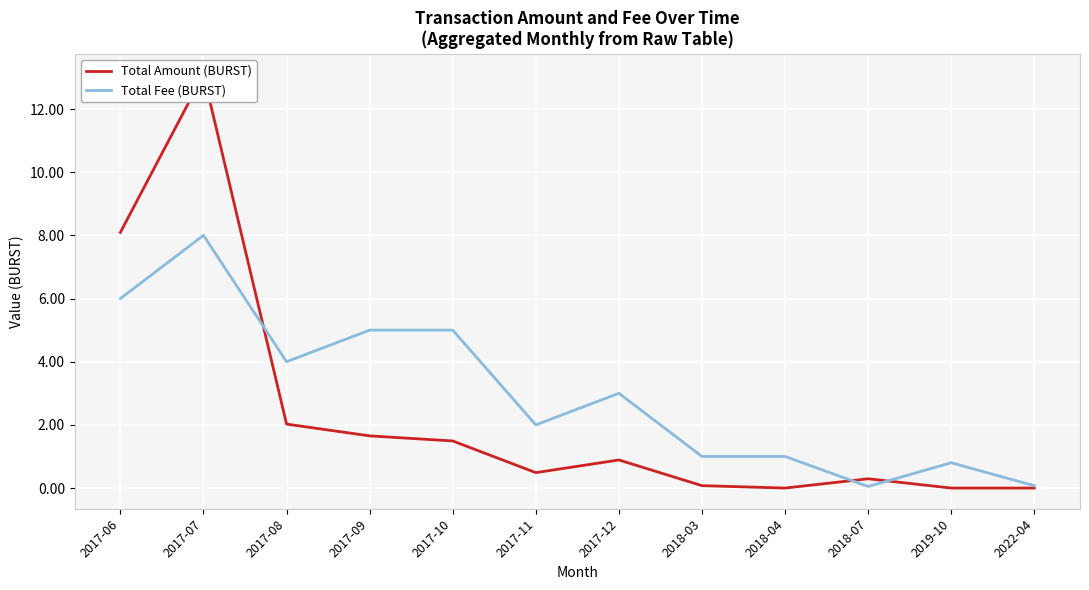

At which label is Total Amount (BURST) closest to 6?

2017-06